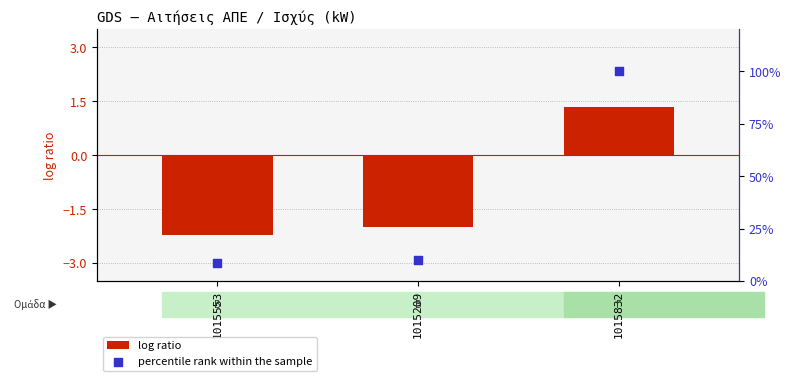

What is the total value across all series at 1015832?

101.3